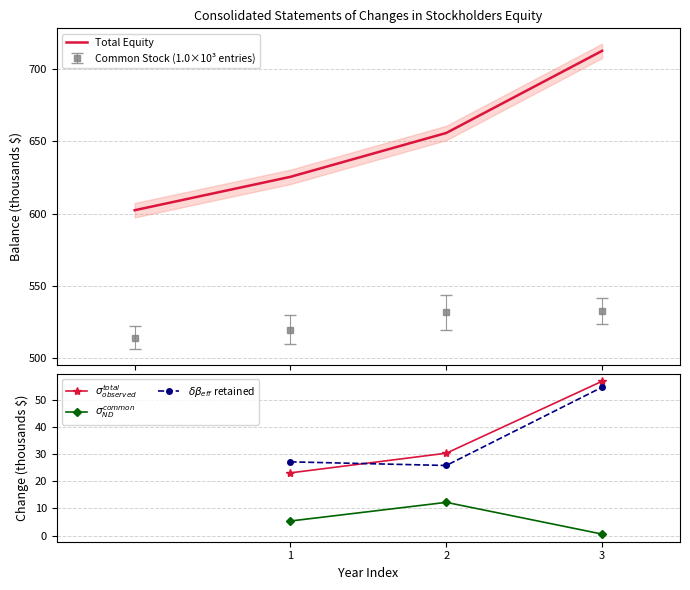

What is the lowest value of the Total Equity series?

602.4